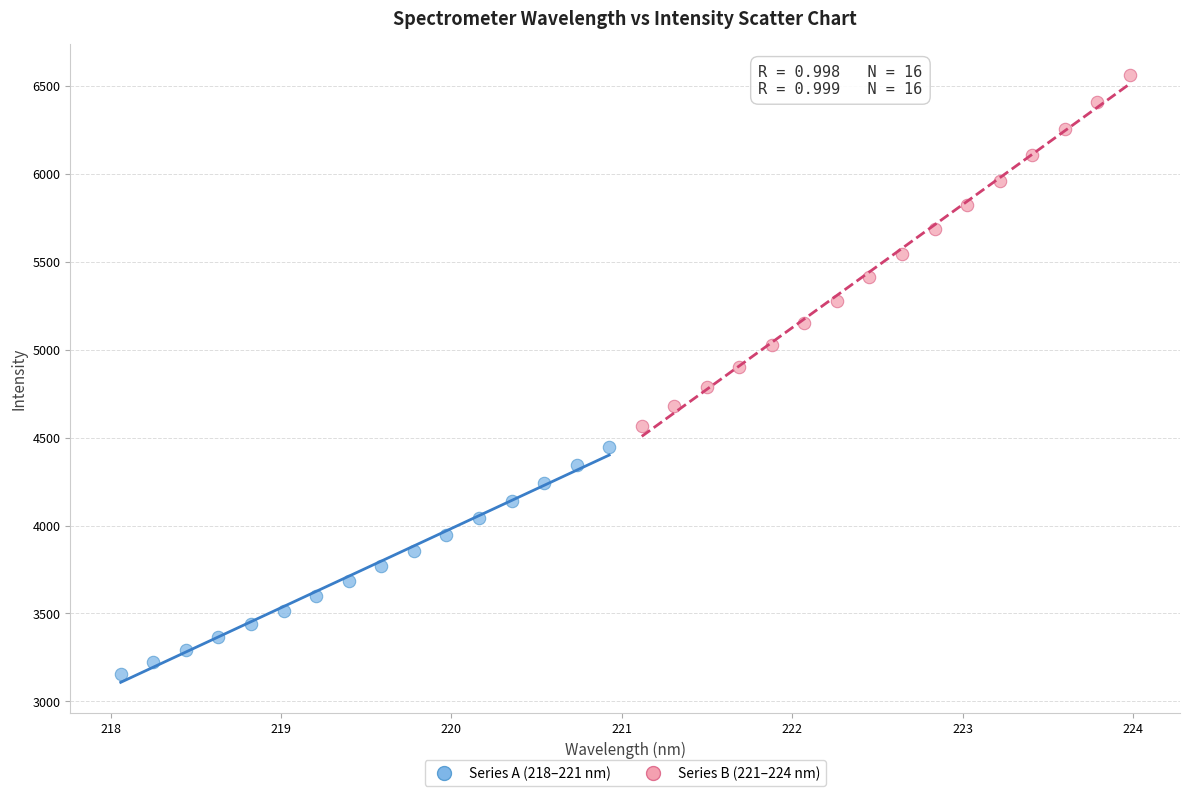

Which series has the largest Y range (max minus min)?

Series B (221–224 nm)